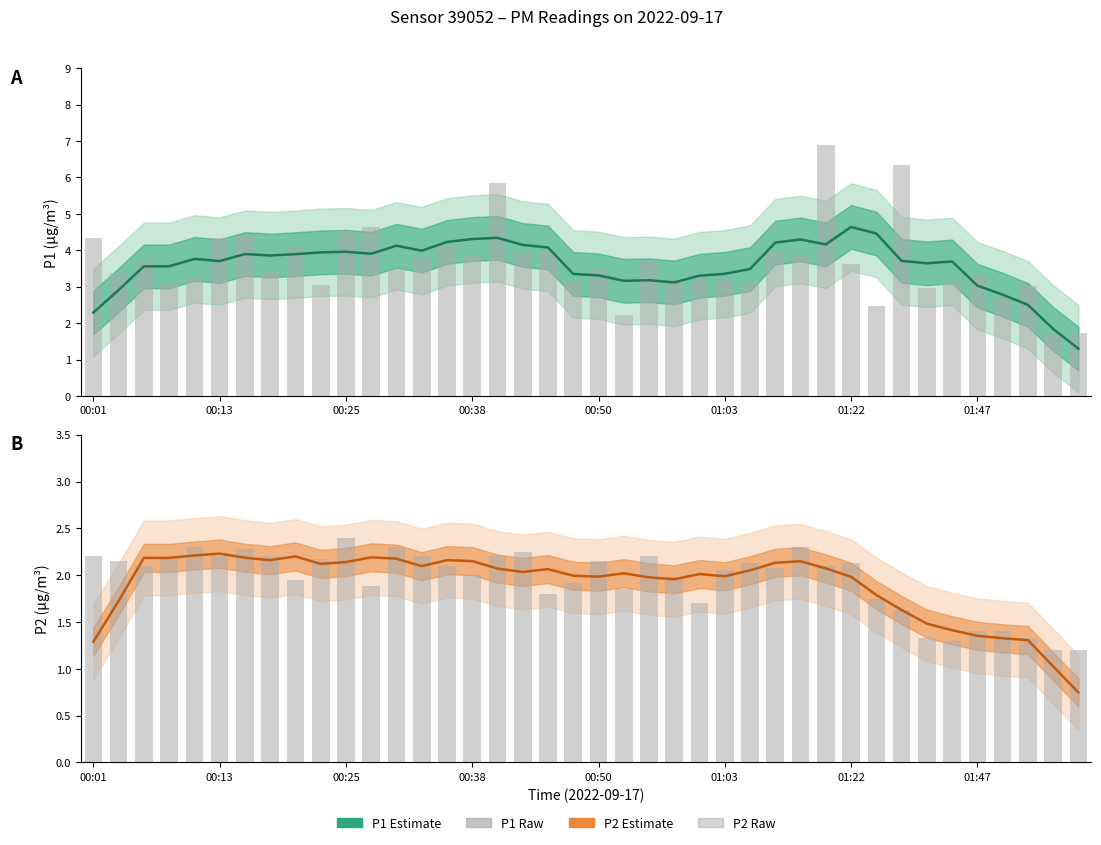

At how many categories does at least one series exceed 2?

38